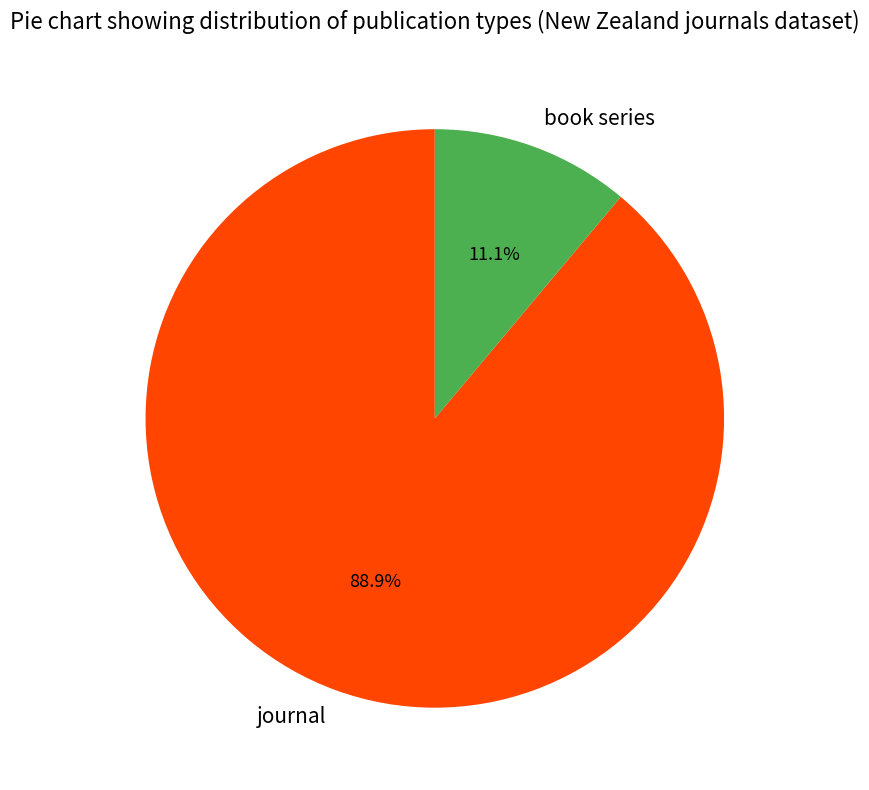

What is the majority slice?

journal